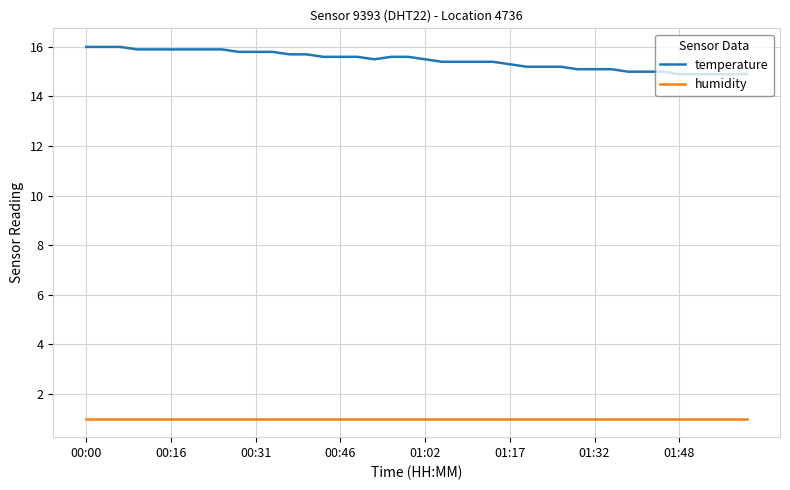

What is the minimum value shown in the chart?

1.0